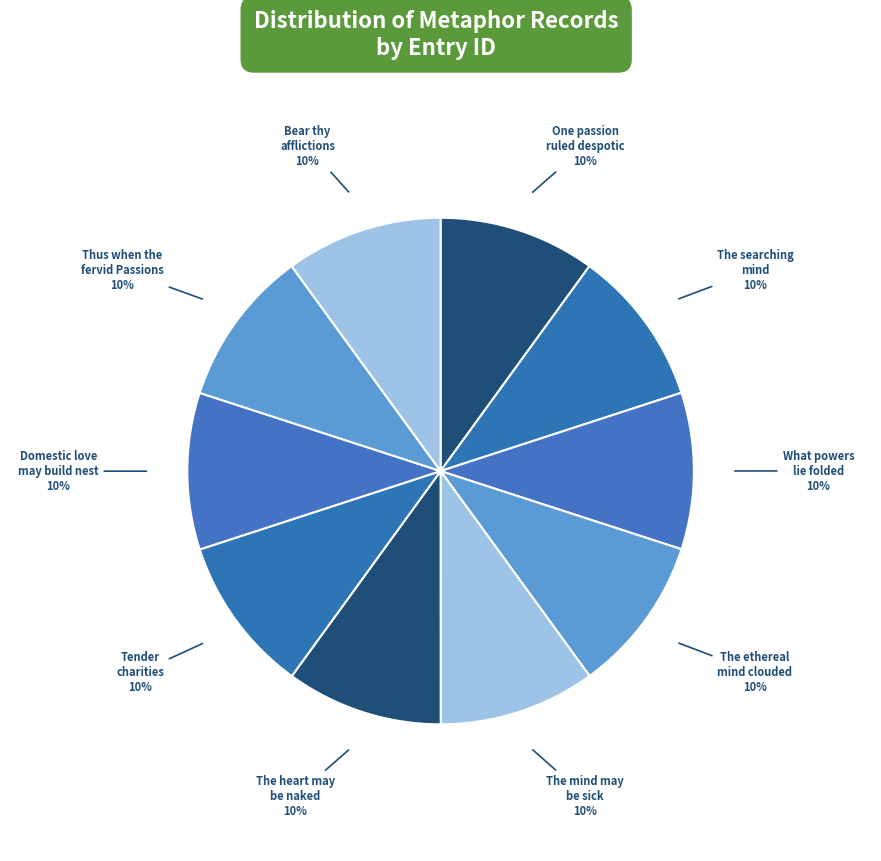

Rank the categories by value from highest to lowest.

Bear thy afflictions with a patient mind, Thus when the fervid Passions cool, Domestic love may build her nest in the heart, Tender charities may reside in the feeling breast, The heart may be naked and unarmoured, The mind may be sick and impatient, The ethereal mind may be clouded, What powers lie folded in thy curious frame, The searching mind may make keen glances, One passion ruled despotic in her breast